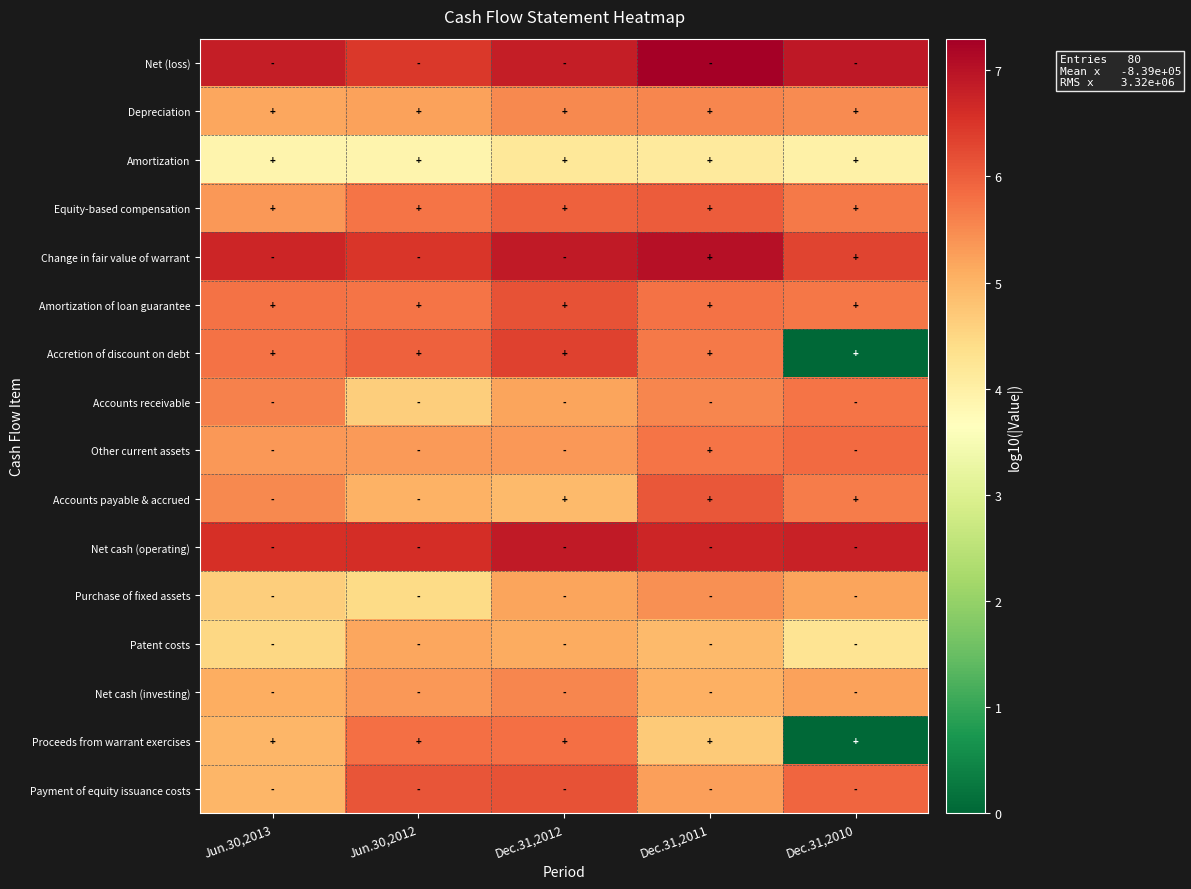

Reading left to right, what are all the values shown in this chart?

Net (loss): Jun.30,2013=6.8	Jun.30,2012=6.5	Dec.31,2012=6.8	Dec.31,2011=7.3	Dec.31,2010=6.9
Depreciation: Jun.30,2013=5.2	Jun.30,2012=5.2	Dec.31,2012=5.5	Dec.31,2011=5.6	Dec.31,2010=5.5
Amortization: Jun.30,2013=3.9	Jun.30,2012=3.9	Dec.31,2012=4.2	Dec.31,2011=4.1	Dec.31,2010=4.0
Equity-based compensation: Jun.30,2013=5.3	Jun.30,2012=5.8	Dec.31,2012=6.0	Dec.31,2011=6.0	Dec.31,2010=5.7
Change in fair value of warrant: Jun.30,2013=6.7	Jun.30,2012=6.5	Dec.31,2012=6.9	Dec.31,2011=7.0	Dec.31,2010=6.3
Amortization of loan guarantee: Jun.30,2013=5.8	Jun.30,2012=5.7	Dec.31,2012=6.2	Dec.31,2011=5.8	Dec.31,2010=5.7
Accretion of discount on debt: Jun.30,2013=5.8	Jun.30,2012=6.0	Dec.31,2012=6.3	Dec.31,2011=5.7	Dec.31,2010=0.0
Accounts receivable: Jun.30,2013=5.6	Jun.30,2012=4.6	Dec.31,2012=5.2	Dec.31,2011=5.6	Dec.31,2010=5.8
Other current assets: Jun.30,2013=5.3	Jun.30,2012=5.3	Dec.31,2012=5.3	Dec.31,2011=5.7	Dec.31,2010=5.9
Accounts payable & accrued: Jun.30,2013=5.5	Jun.30,2012=5.0	Dec.31,2012=4.9	Dec.31,2011=6.1	Dec.31,2010=5.6
Net cash (operating): Jun.30,2013=6.6	Jun.30,2012=6.6	Dec.31,2012=6.9	Dec.31,2011=6.7	Dec.31,2010=6.8
Purchase of fixed assets: Jun.30,2013=4.6	Jun.30,2012=4.4	Dec.31,2012=5.2	Dec.31,2011=5.4	Dec.31,2010=5.2
Patent costs: Jun.30,2013=4.5	Jun.30,2012=5.2	Dec.31,2012=5.1	Dec.31,2011=4.9	Dec.31,2010=4.3
Net cash (investing): Jun.30,2013=5.1	Jun.30,2012=5.4	Dec.31,2012=5.5	Dec.31,2011=5.1	Dec.31,2010=5.2
Proceeds from warrant exercises: Jun.30,2013=5.0	Jun.30,2012=5.8	Dec.31,2012=5.8	Dec.31,2011=4.7	Dec.31,2010=0.0
Payment of equity issuance costs: Jun.30,2013=5.0	Jun.30,2012=6.1	Dec.31,2012=6.1	Dec.31,2011=5.3	Dec.31,2010=5.9